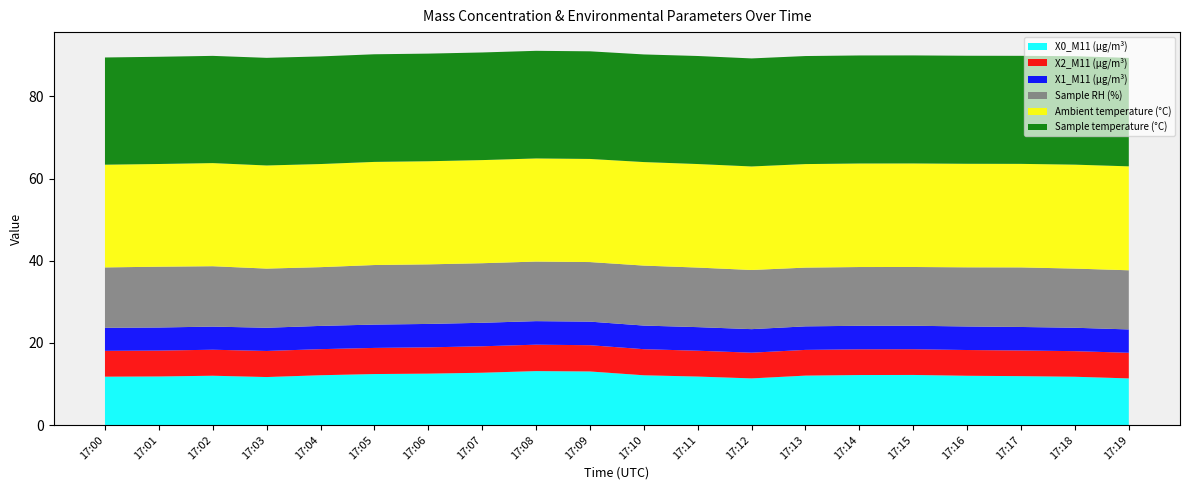

Reading left to right, extract all data points from this chart.

X0_M11 (μg/m³): 11.8	11.8	12.0	11.7	12.1	12.4	12.5	12.7	13.1	13.0	12.1	11.8	11.3	12.0	12.2	12.2	12.0	11.9	11.8	11.3
X2_M11 (μg/m³): 6.3	6.3	6.3	6.3	6.3	6.4	6.4	6.4	6.4	6.4	6.3	6.3	6.3	6.3	6.3	6.3	6.3	6.2	6.2	6.2
X1_M11 (μg/m³): 5.6	5.6	5.6	5.7	5.7	5.7	5.7	5.7	5.7	5.7	5.8	5.7	5.7	5.7	5.7	5.7	5.7	5.7	5.7	5.7
Sample RH (%): 14.7	14.8	14.7	14.4	14.3	14.5	14.5	14.5	14.5	14.5	14.6	14.5	14.4	14.3	14.3	14.3	14.4	14.5	14.4	14.4
Ambient temperature (°C): 25.0	25.0	25.1	25.1	25.1	25.1	25.1	25.1	25.1	25.1	25.2	25.2	25.2	25.2	25.2	25.2	25.2	25.2	25.3	25.3
Sample temperature (°C): 26.1	26.1	26.1	26.2	26.2	26.2	26.2	26.2	26.2	26.2	26.2	26.3	26.3	26.3	26.3	26.3	26.3	26.3	26.4	26.4